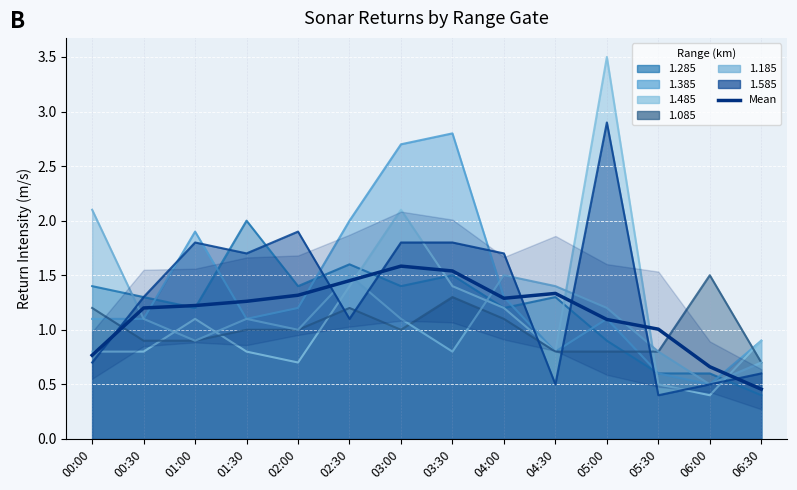

What is the difference between the values at 04:30 and 00:30?

0.1